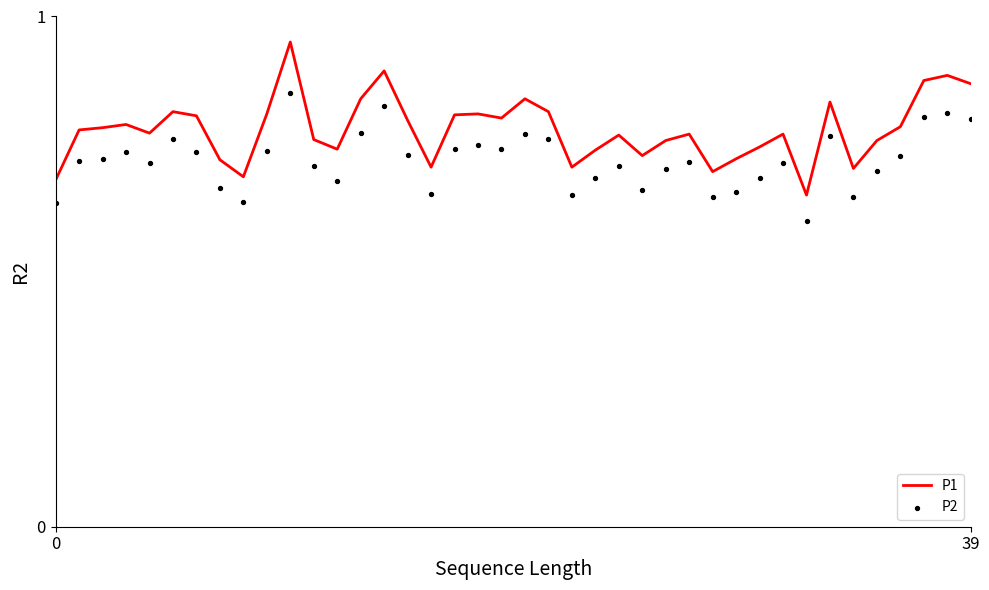

Which series has the largest Y range (max minus min)?

P1